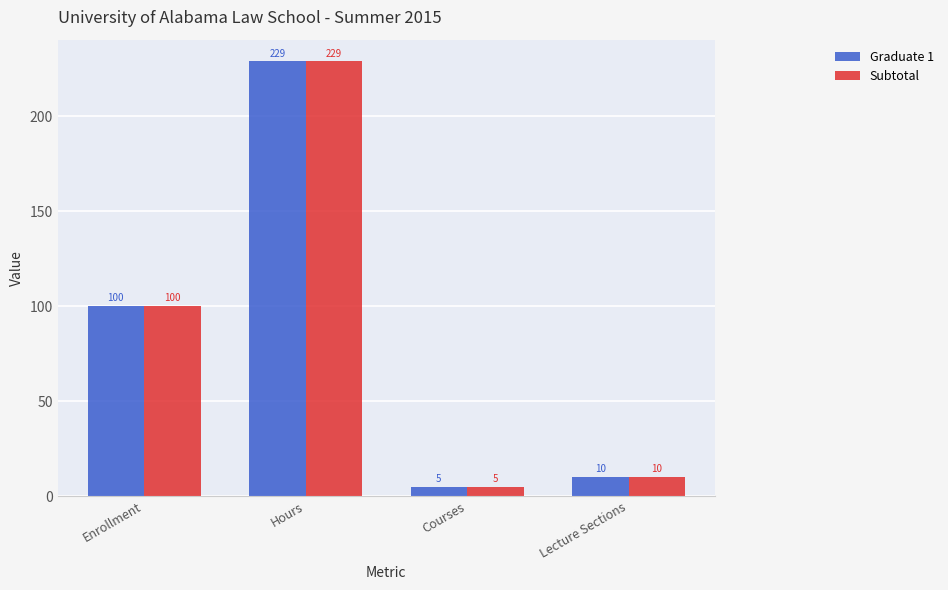

Read the Graduate 1 value at Lecture Sections.

10